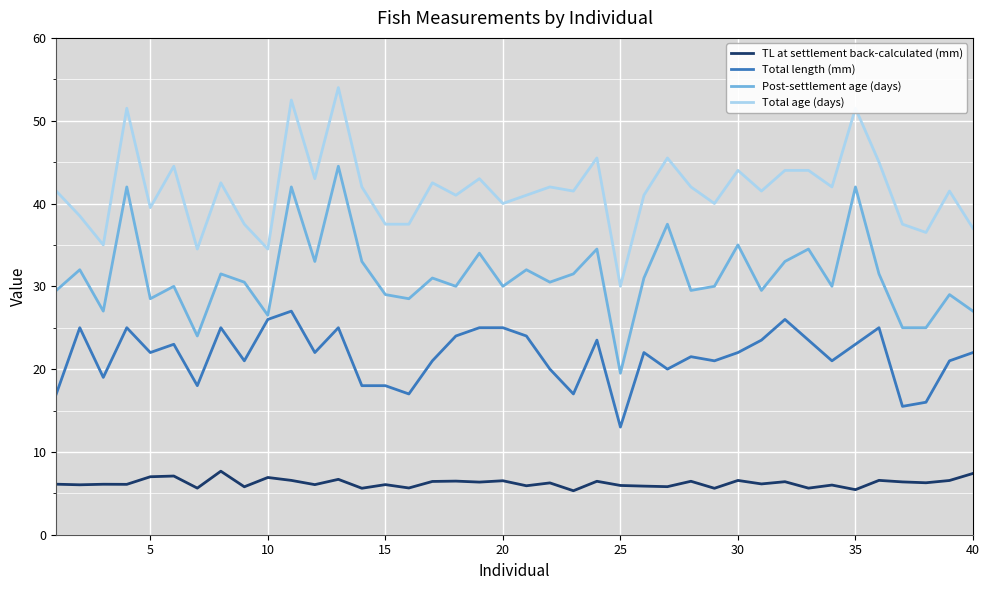

True or false: Total age (days) and Total length (mm) intersect in this chart.

False